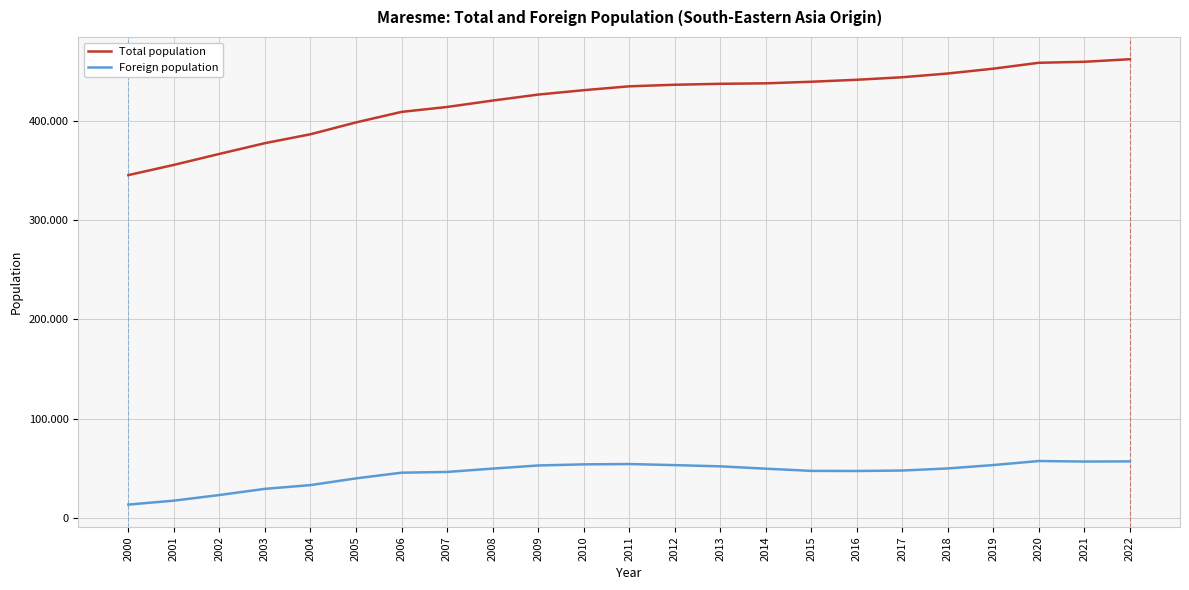

Does the chart display data point markers on the line(s)?

No